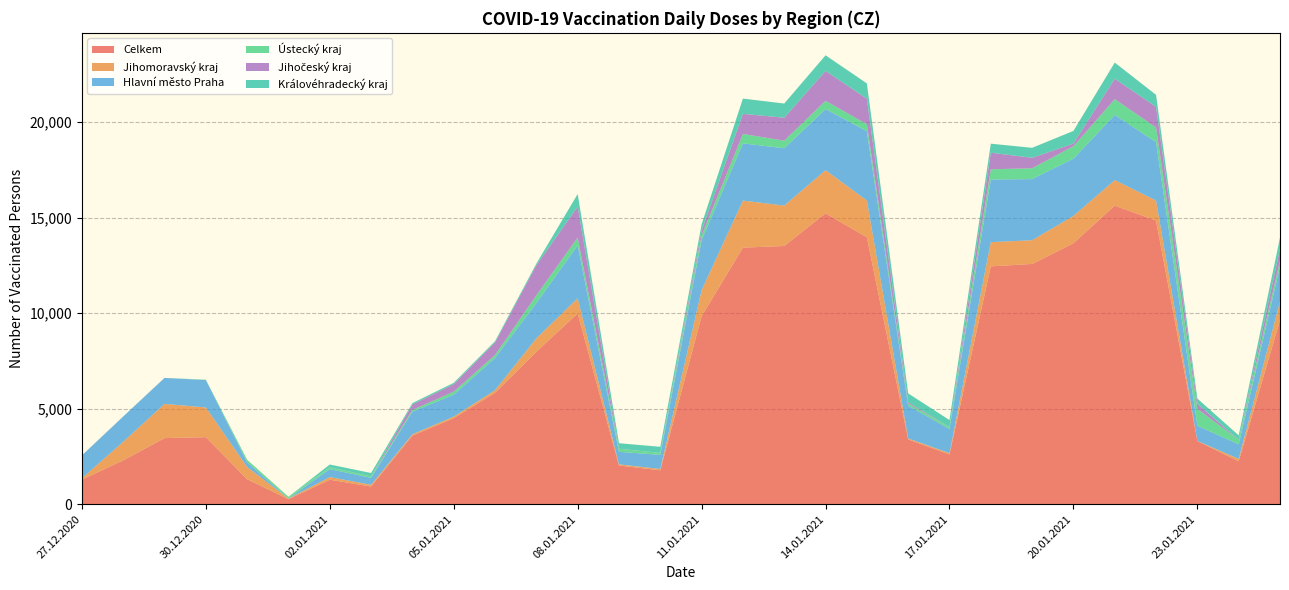

Reading left to right, list all the values displayed in this chart.

Celkem: 1285	2297	3461	3510	1309	265	1283	927	3596	4503	5834	7981	9988	2027	1775	9842	13431	13517	15228	13974	3395	2608	12451	12578	13661	15629	14849	3309	2249	9633
Jihomoravský kraj: 74	973	1791	1556	639	31	138	89	67	83	133	705	793	60	70	1364	2463	2116	2261	1922	49	63	1267	1240	1431	1337	1047	6	125	980
Hlavní město Praha: 1194	1322	1359	1434	250	3	419	365	1185	1147	1688	1844	2773	657	741	2616	2995	3001	3199	3630	1714	1268	3279	3201	2996	3414	3058	795	764	1823
Ústecký kraj: 2	1	1	17	128	88	93	77	88	158	156	403	407	157	98	249	492	395	429	365	109	99	536	566	651	823	763	882	234	316
Jihočeský kraj: 1	0	1	1	0	2	3	1	287	391	656	1574	1620	6	1	245	1054	1203	1564	1336	72	0	868	548	139	1070	1083	267	0	618
Královéhradecký kraj: 2	1	0	0	0	1	143	175	71	73	68	88	656	287	321	336	798	742	818	802	463	368	472	523	663	845	629	271	235	586